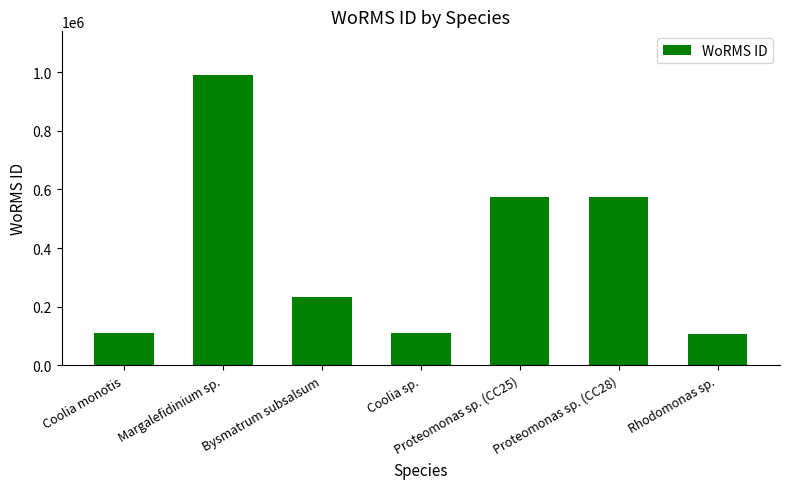

What is the difference between the second highest and minimum values?

467666